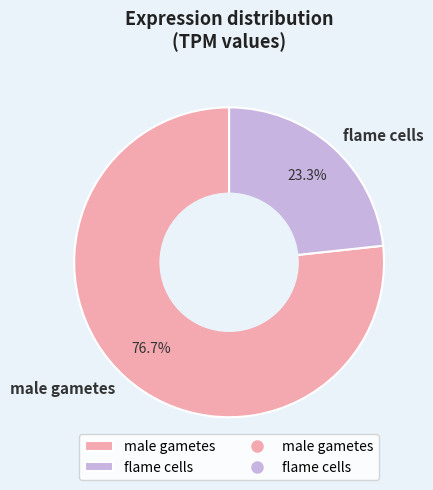

Between male gametes and flame cells, which is larger?

male gametes